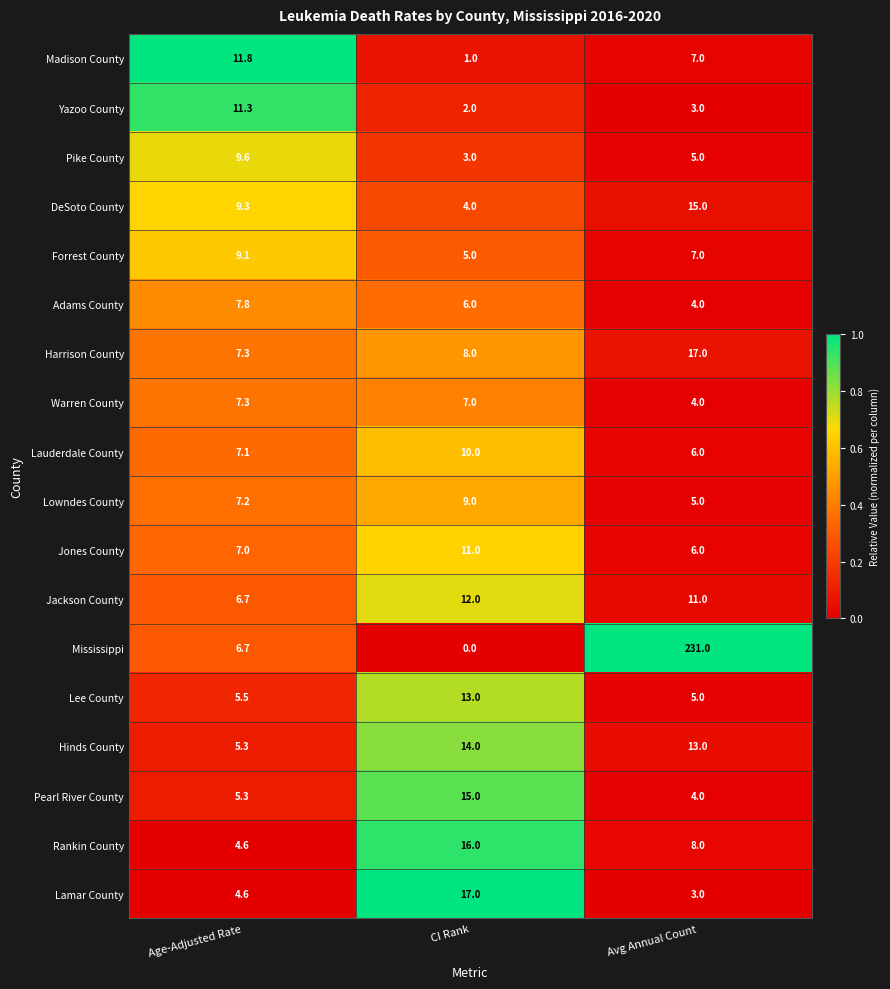

At which label does Forrest County first exceed 7?

Age-Adjusted Rate